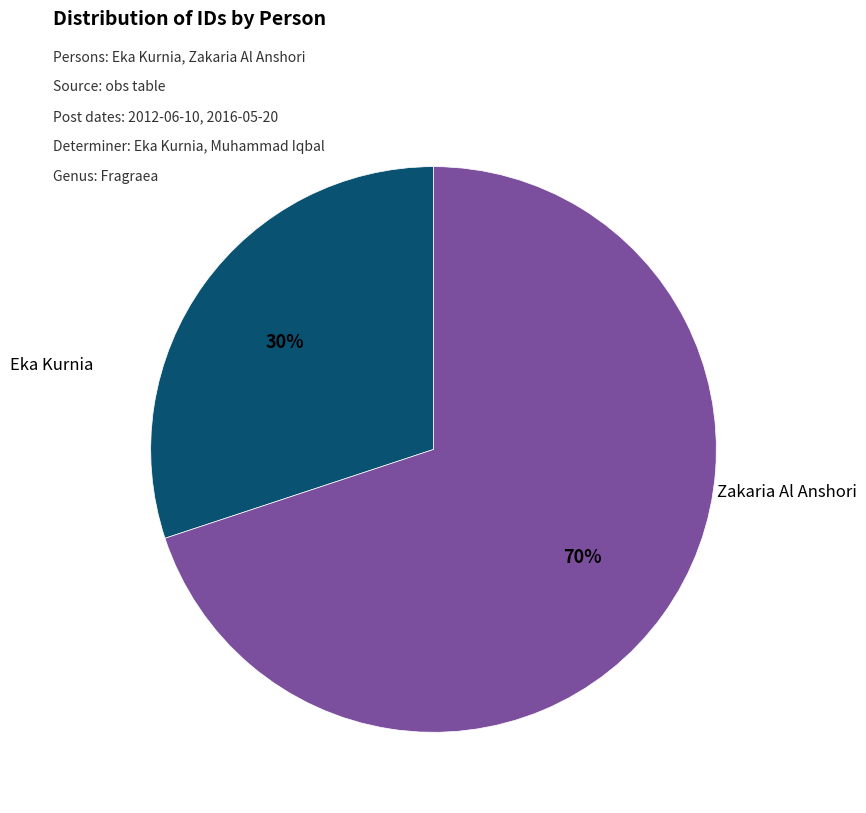

To the nearest percent, what percentage of the pie is Eka Kurnia?

30%